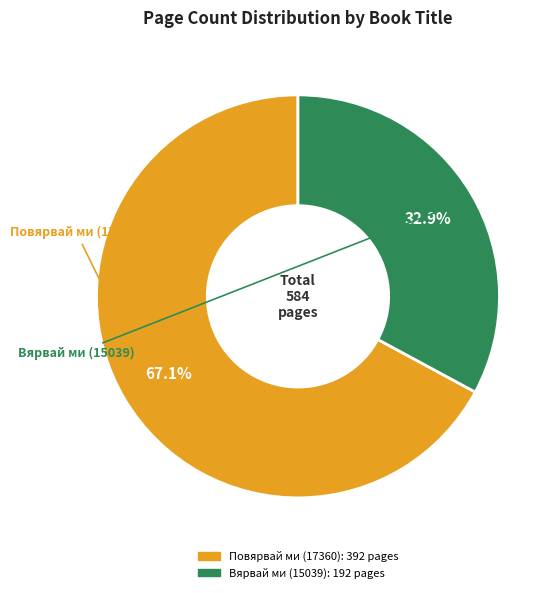

Count the number of slices in the pie.

2